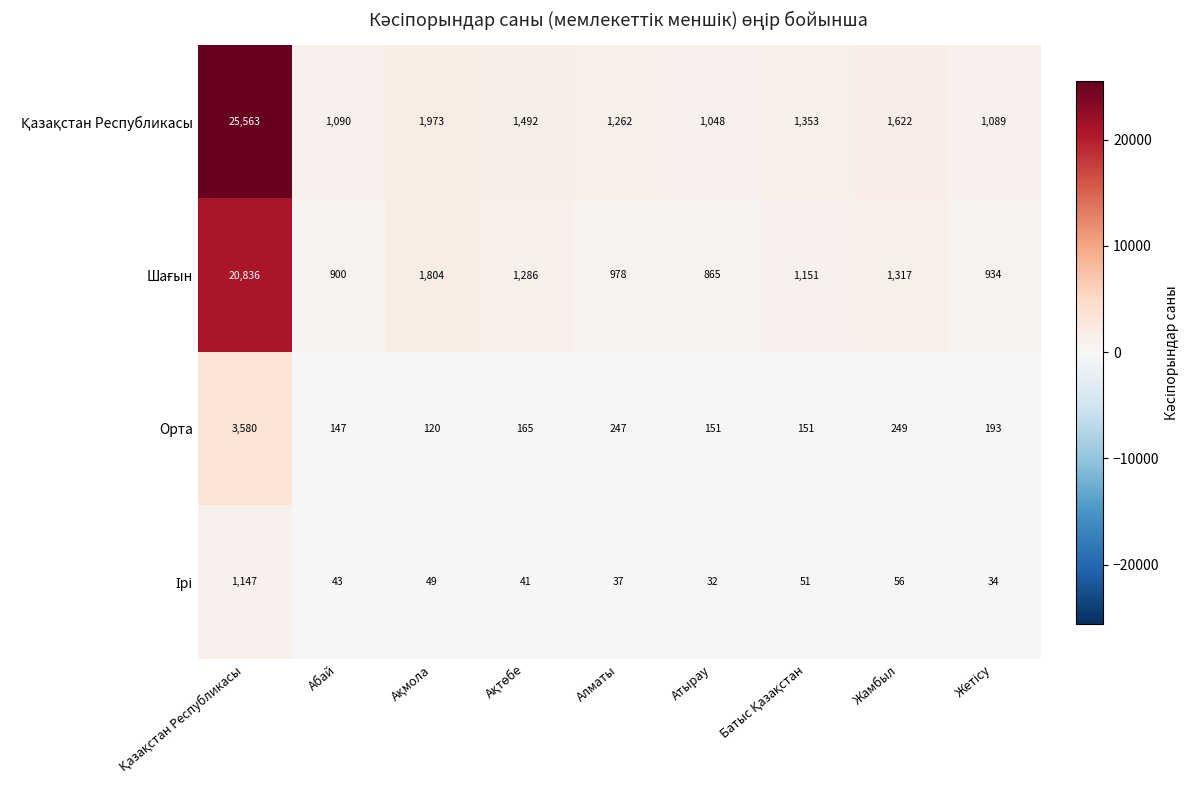

What is the spread (max minus min) of values at Атырау?

1016